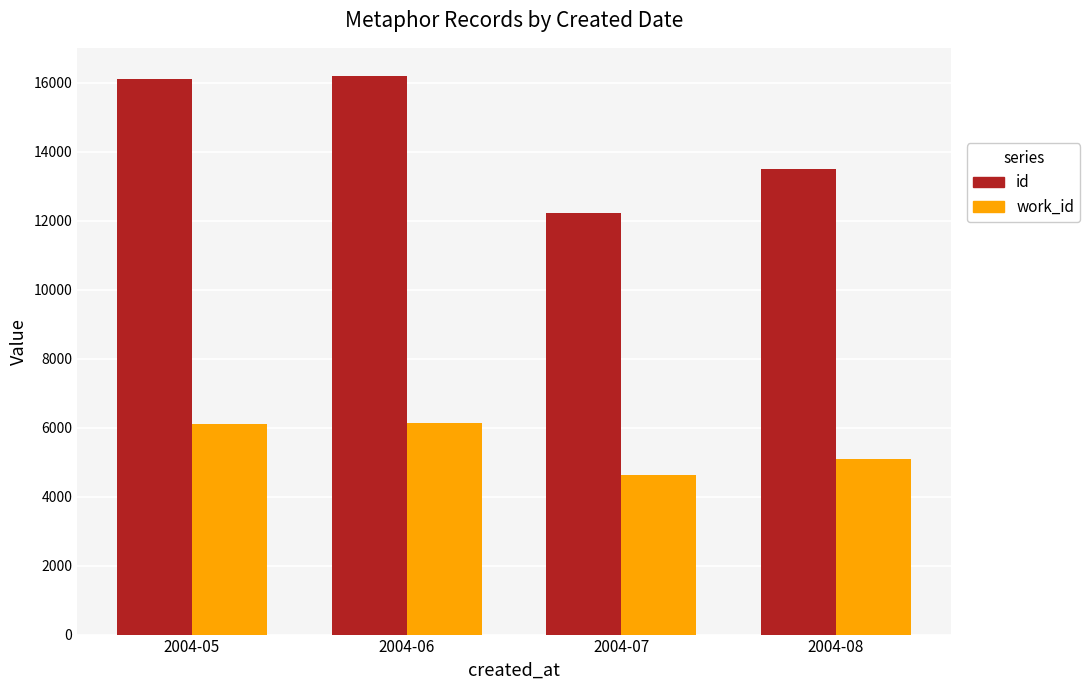

Are the bars horizontal?

No